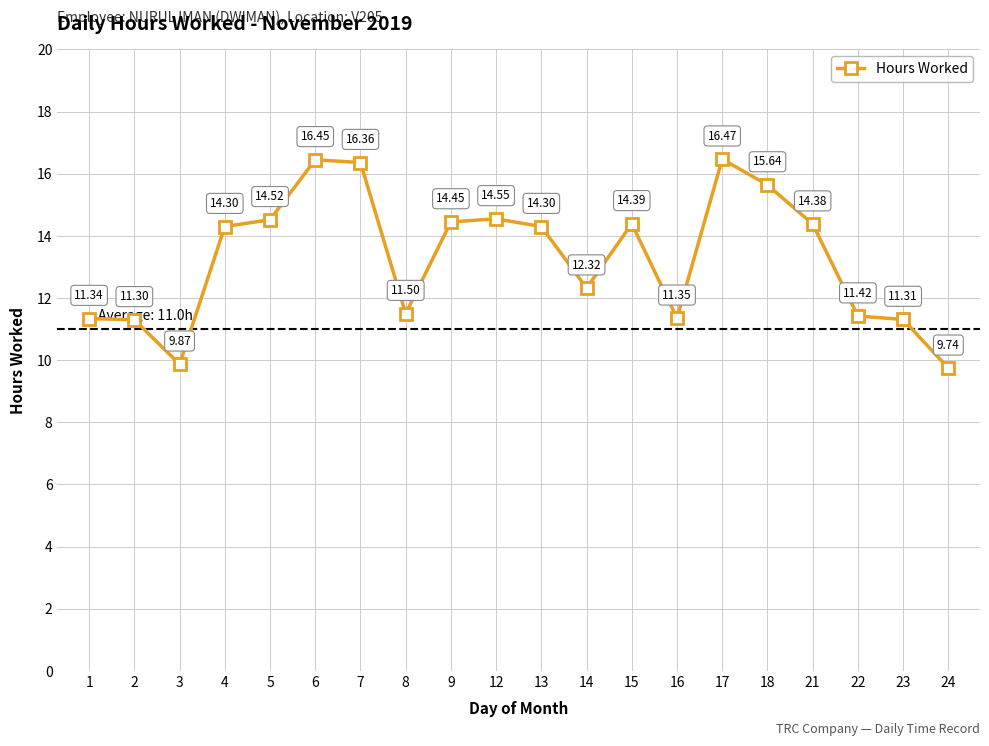

True or false: there are more than 2 points higher than both neighbors.

True